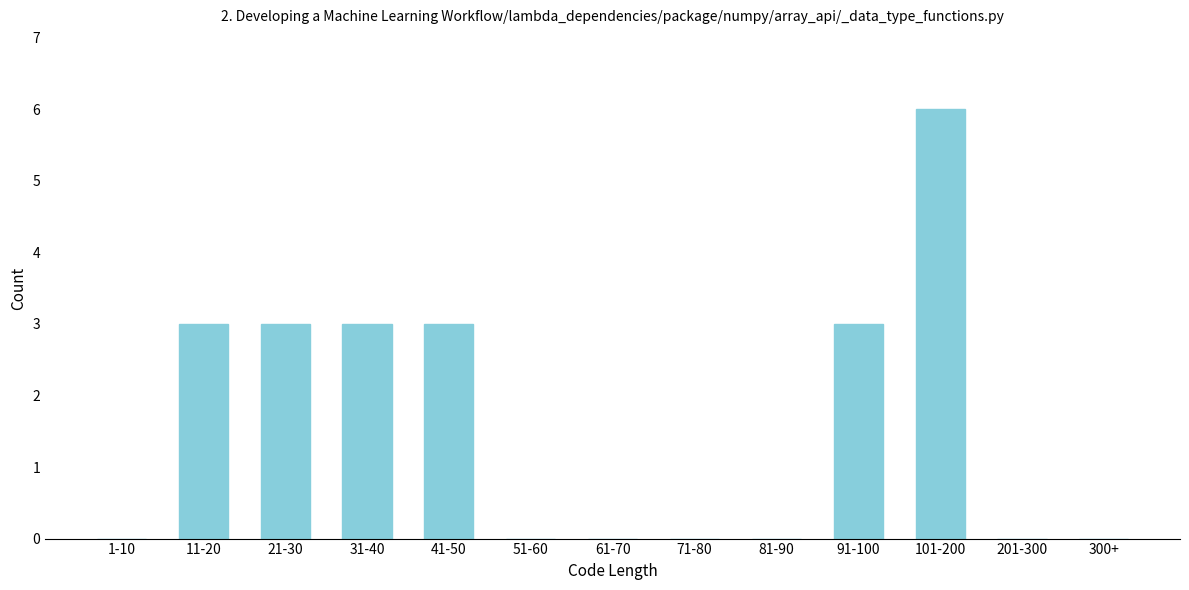

Reading left to right, what are all the values shown in this chart?

1-10=0	11-20=3	21-30=3	31-40=3	41-50=3	51-60=0	61-70=0	71-80=0	81-90=0	91-100=3	101-200=6	201-300=0	300+=0